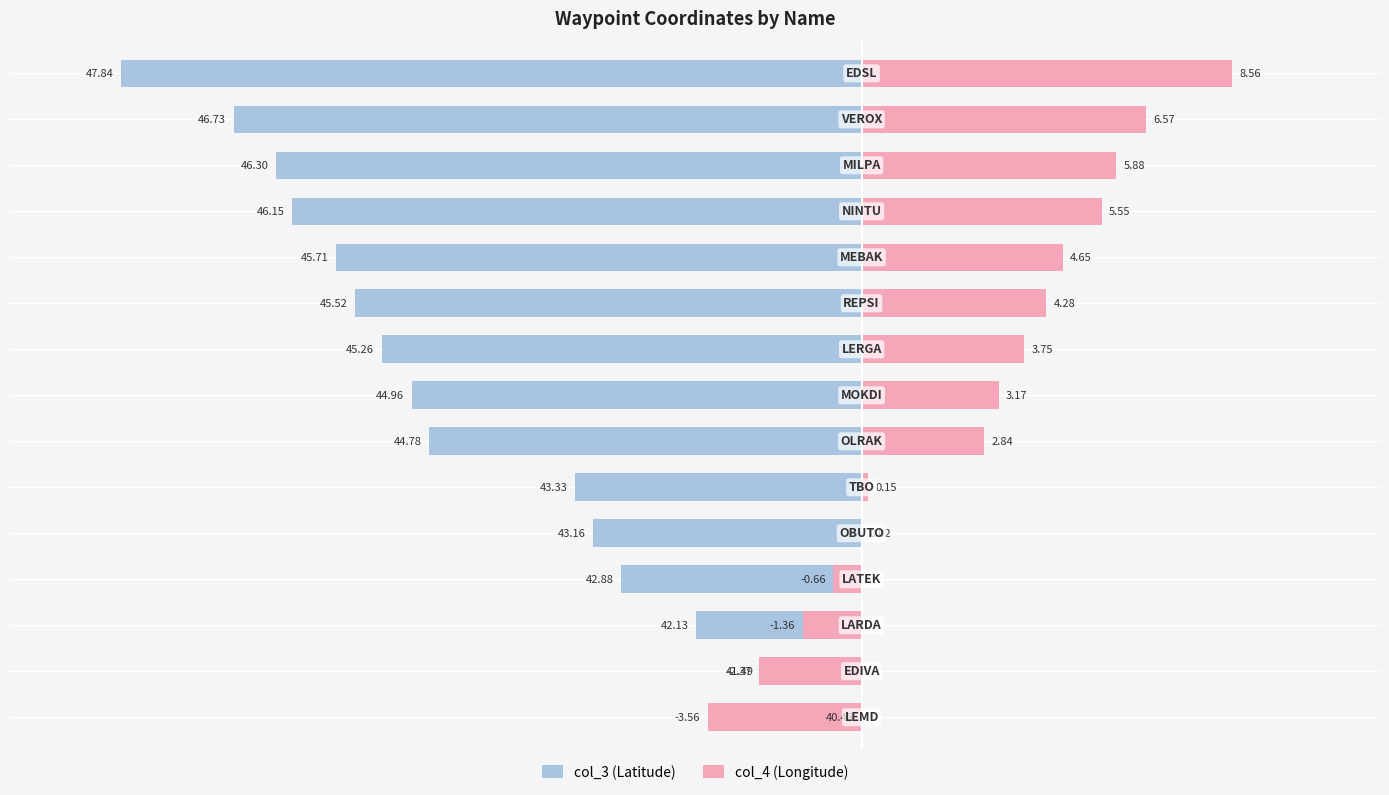

List the labels in order of col_3 (Latitude) value, largest first.

0, 1, 2, 3, 4, 5, 6, 7, 8, 9, 10, 11, 12, 13, 14